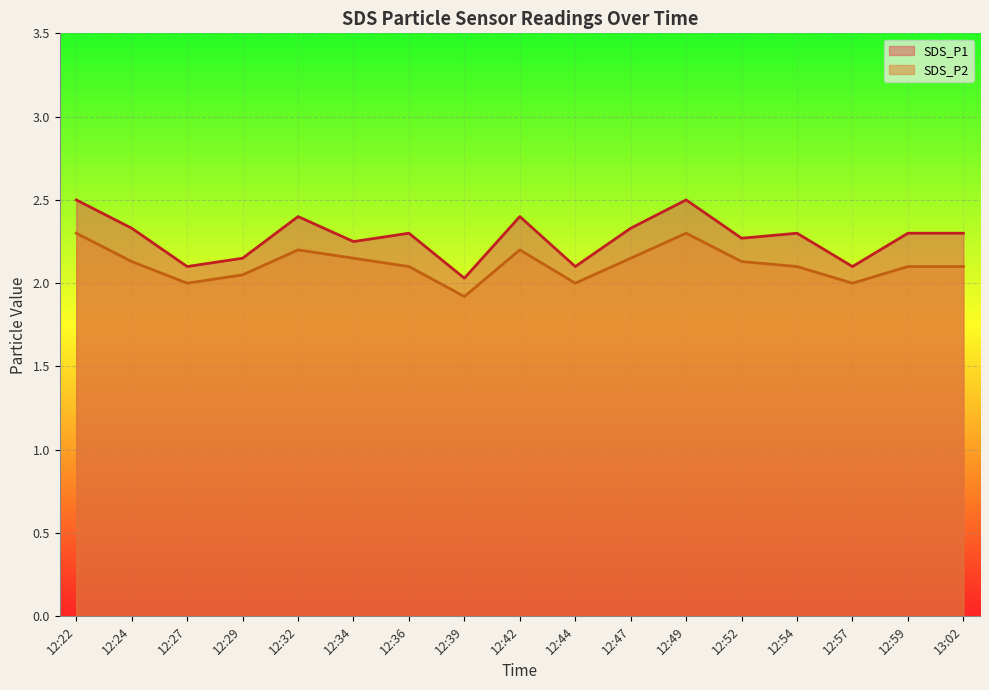

What is the difference between the maximum and minimum values in the SDS_P2 series?

0.4